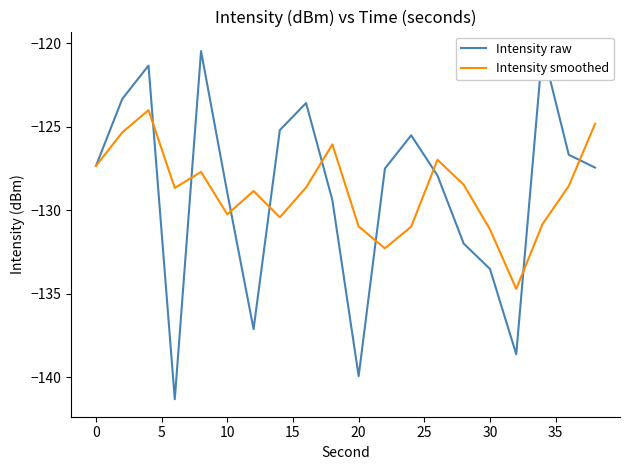

How many values in the Intensity raw series exceed -127?

8